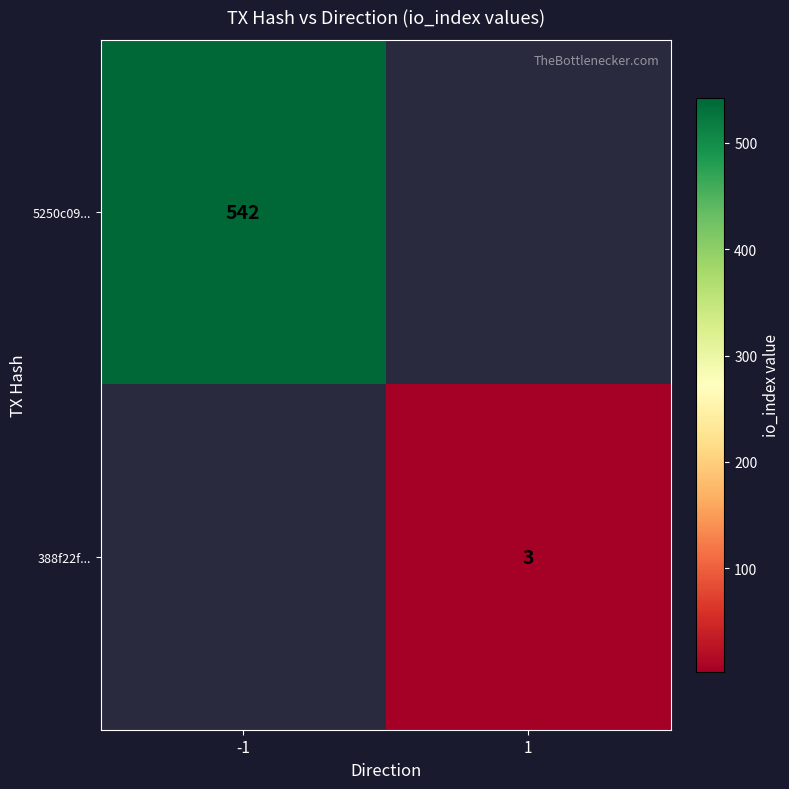

True or false: 5250c09... has a value of 542 at -1.

True